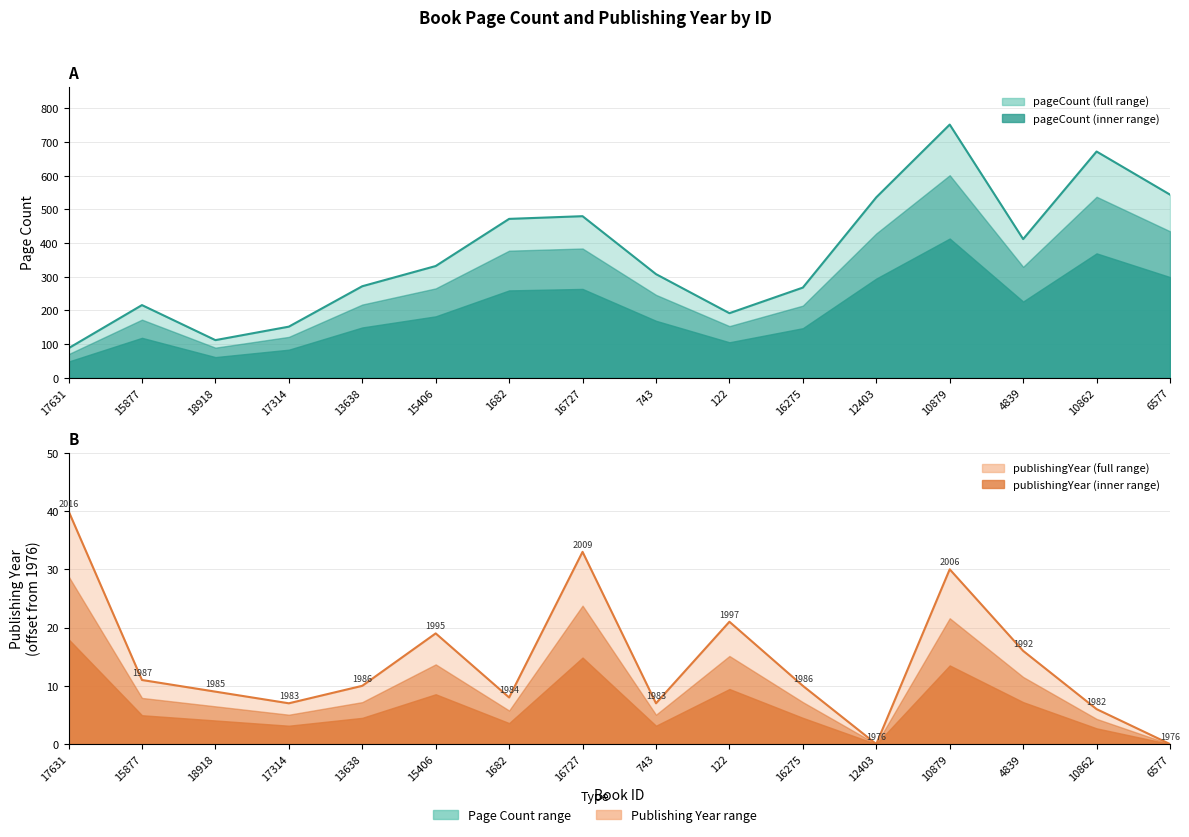

What is the difference between the second highest and second lowest values in the publishingYear series?

33